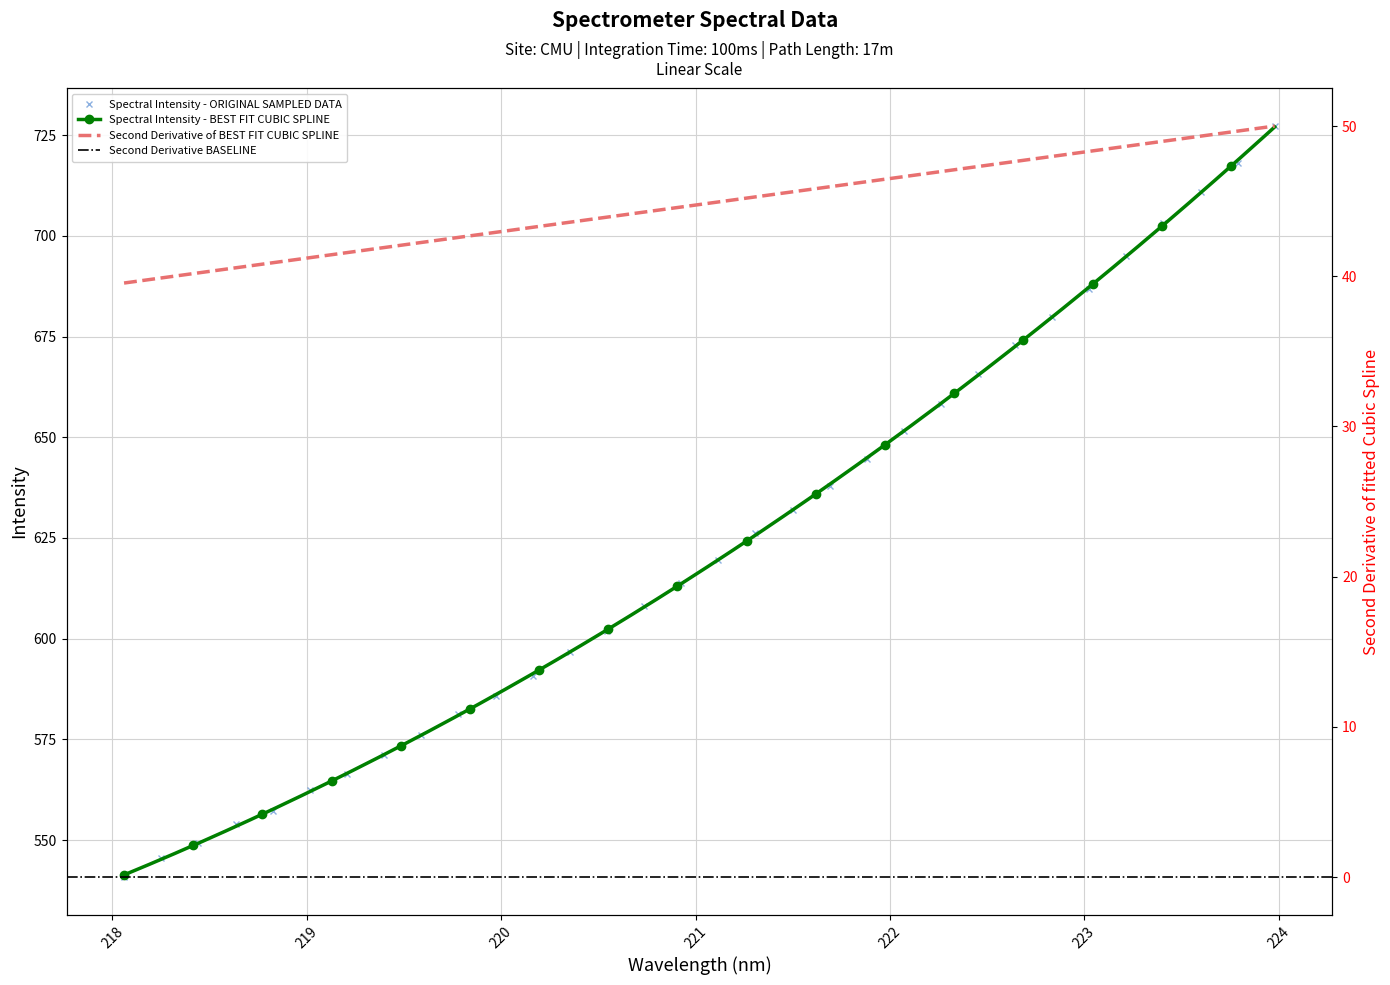

What position from the right is 222.263?

10